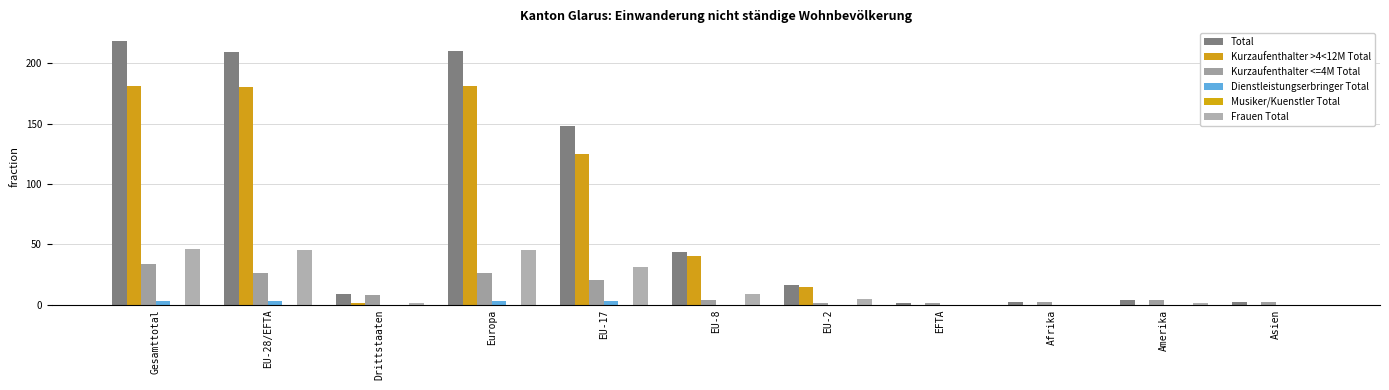

What is the difference between the Kurzaufenthalter >4<12M Total values at EFTA and EU-2?

15